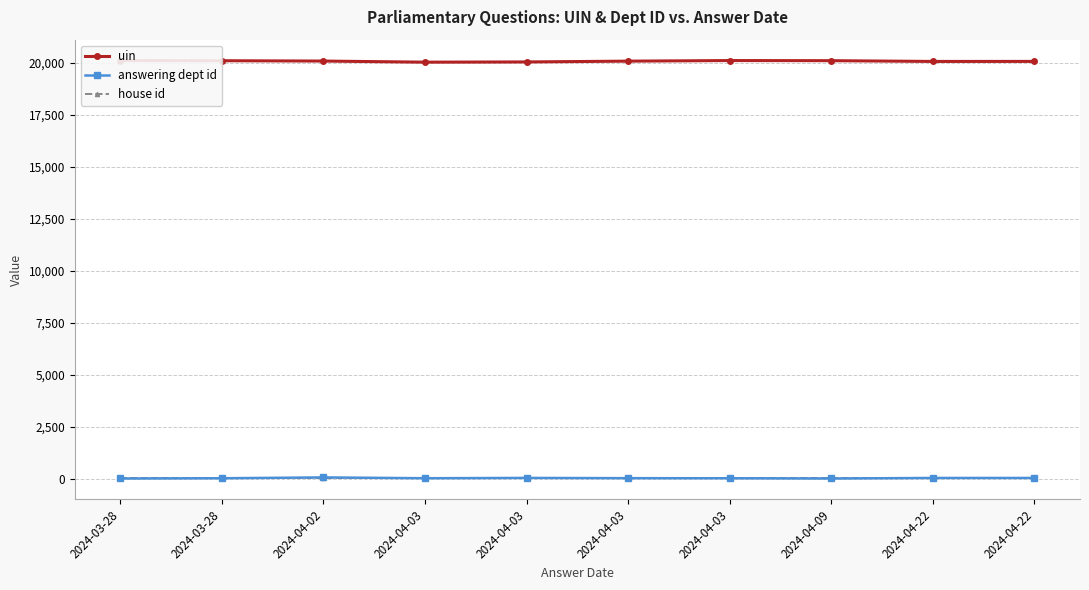

What is the label of the 7th point from the left?

2024-04-03